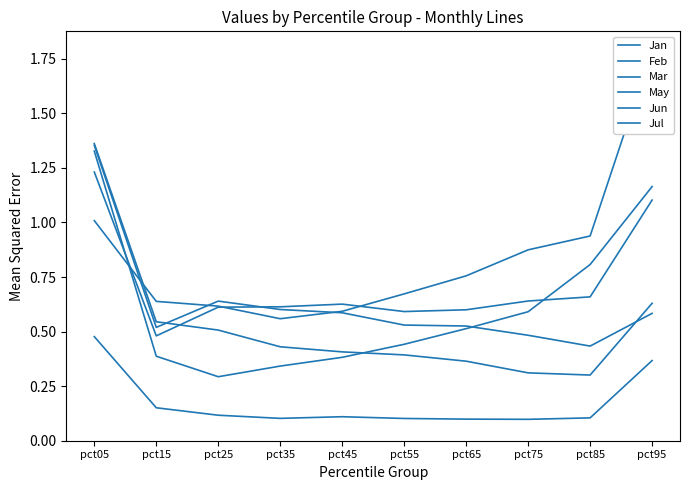

What is the difference between the Feb values at pct45 and pct95?

0.2